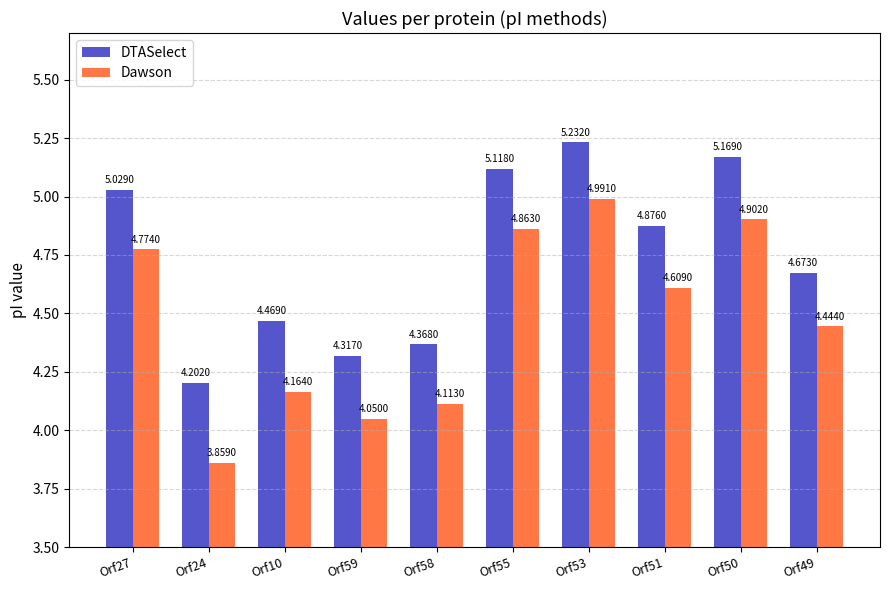

What are all the series names shown in the legend?

DTASelect, Dawson